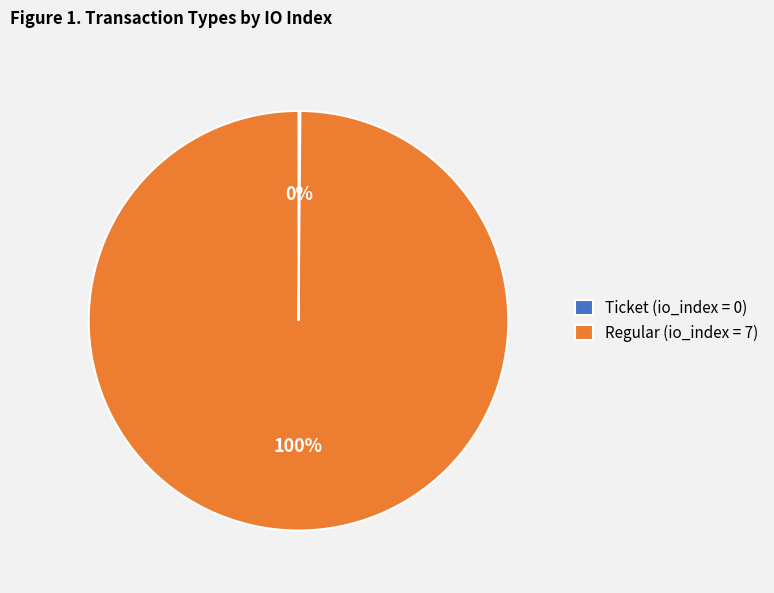

Which category accounts for the majority?

Regular